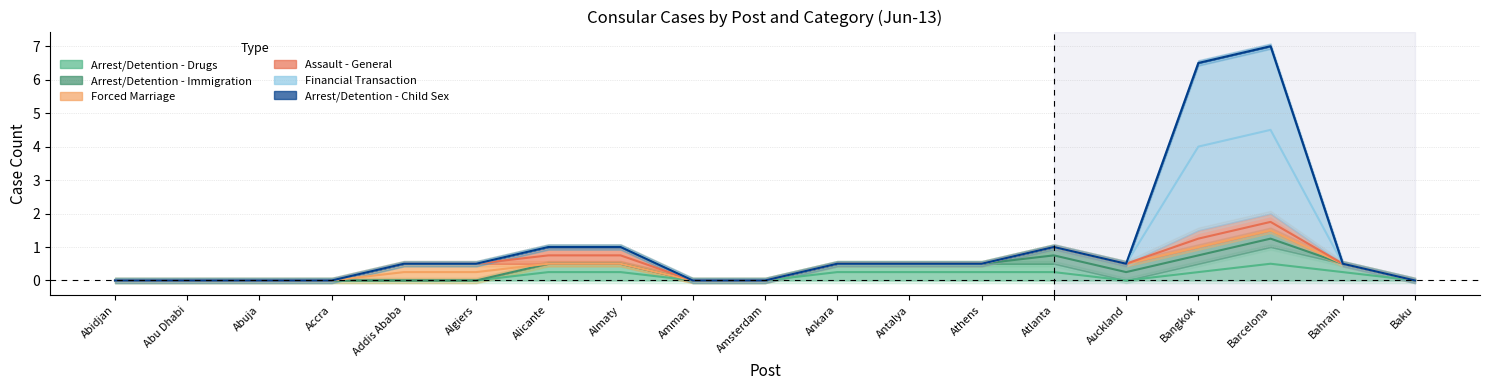

What are all the series names shown in the legend?

Arrest/Detention - Drugs, Arrest/Detention - Immigration, Forced Marriage, Assault - General, Financial Transaction, Arrest/Detention - Child Sex